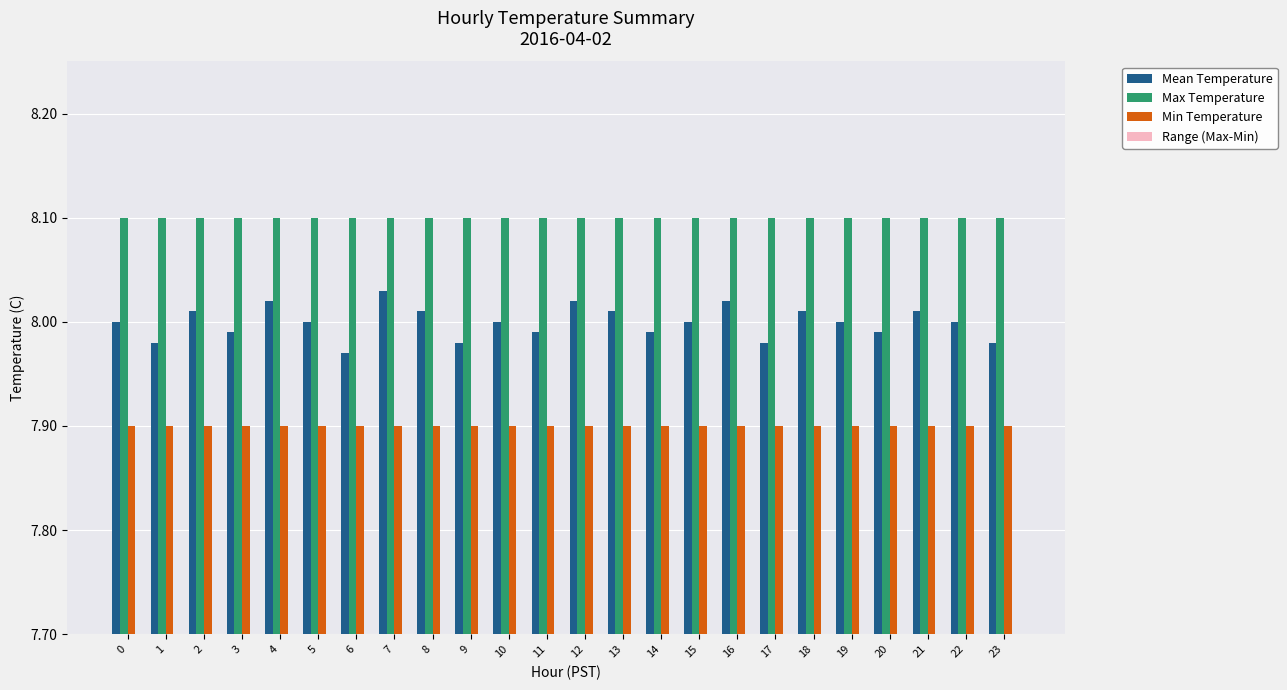

Which series has the widest spread of values?

Mean Temperature